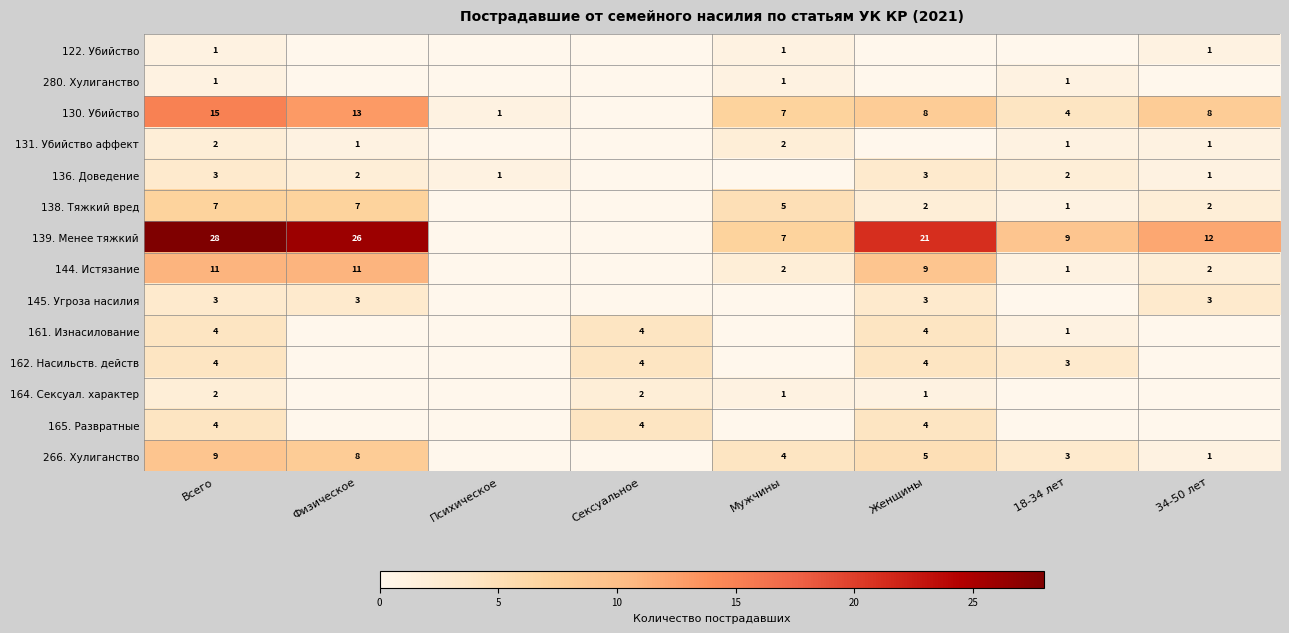

The value of 131. Убийство аффект at 34-50 лет is 2. True or false?

False